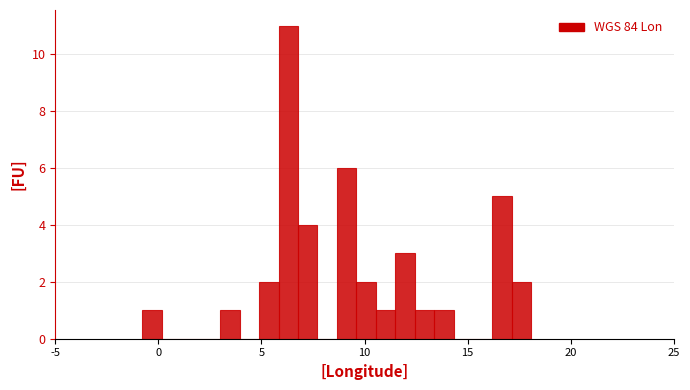

Read against the x-axis, roughly where is the centre of the tallest bar?

6.5